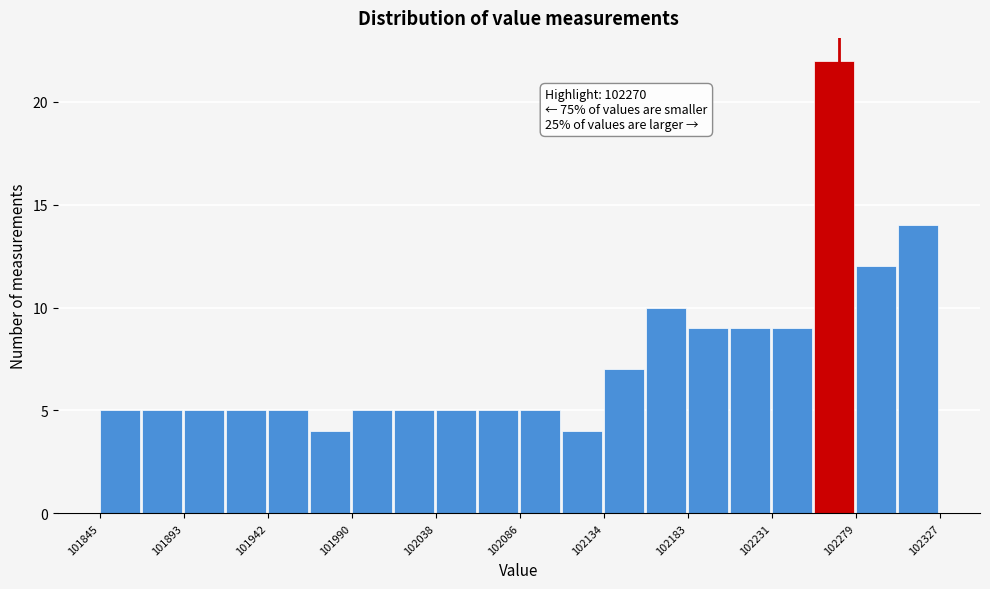

Over which range of the x-axis is the bar tallest?

102255 to 102280